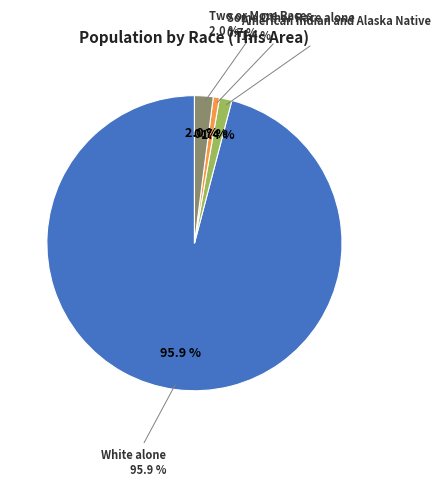

Which slice represents more than half of the pie?

White alone